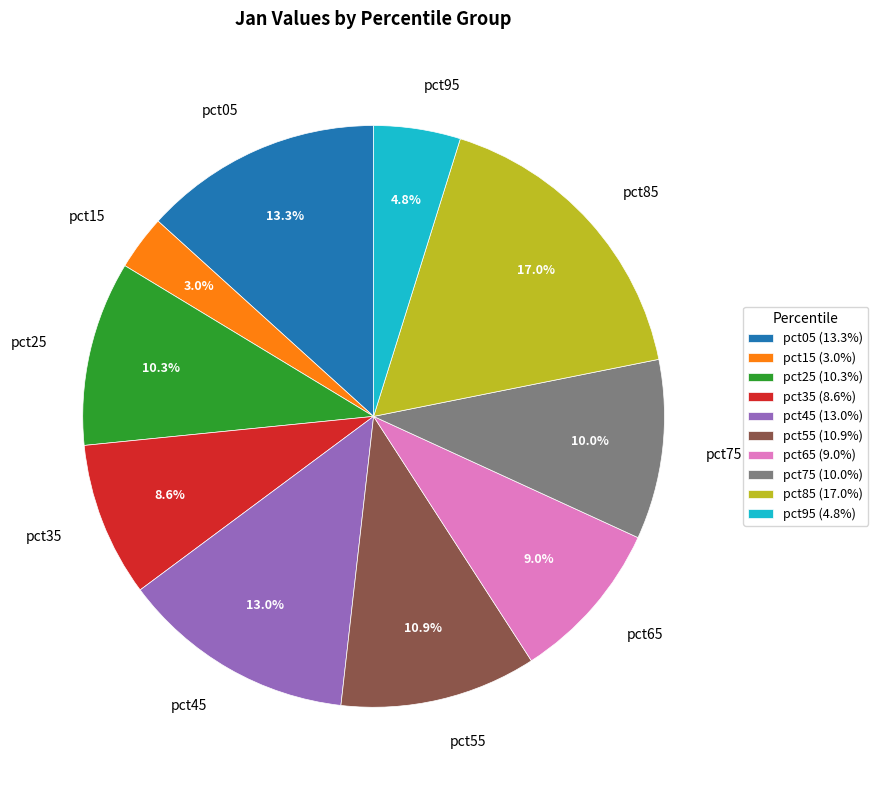

Does pct45 account for over 50% of the chart?

No